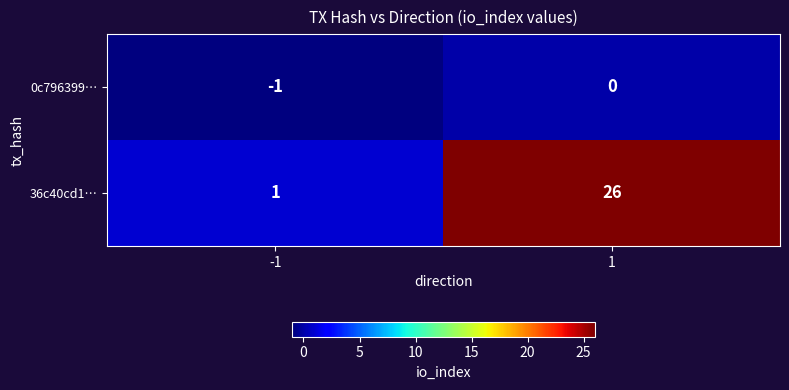

What is the difference between the maximum and minimum values in the 36c40cd1… series?

25